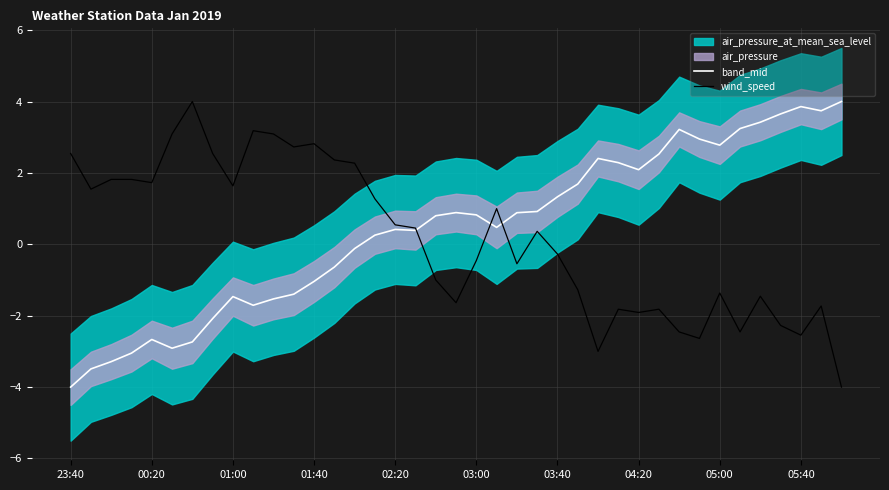

The wind_speed series shows -2.5 at 05:40. True or false?

True